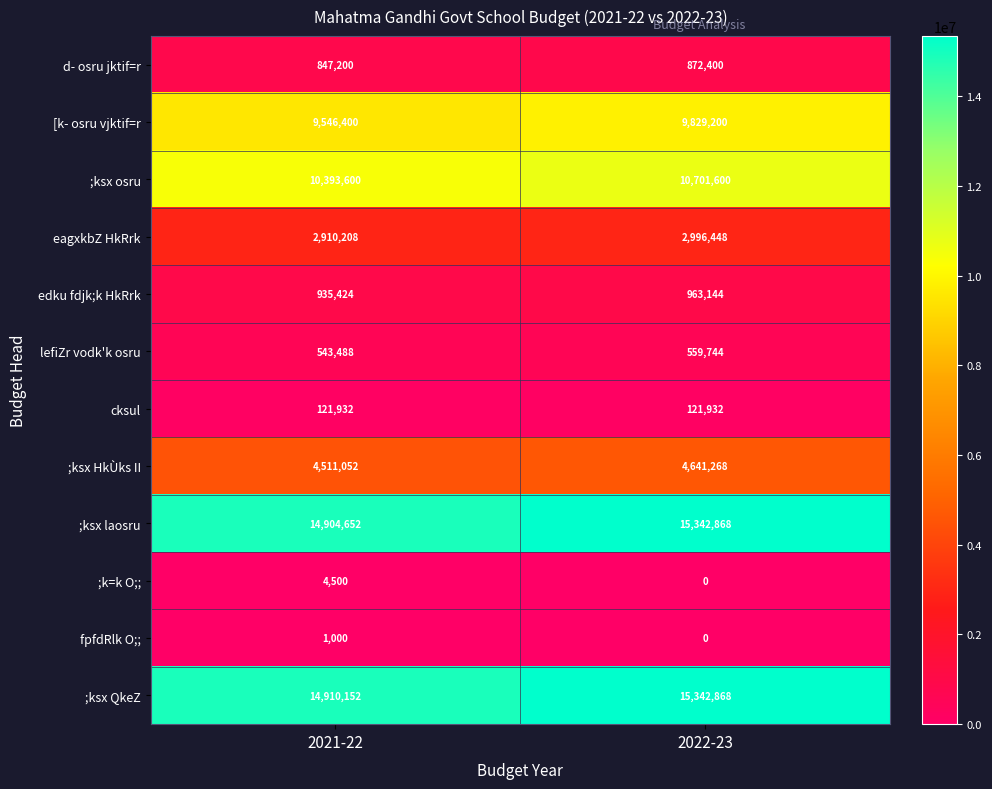

Reading left to right, list all the values displayed in this chart.

d- osru jktif=r: 847200	872400
[k- osru vjktif=r: 9546400	9829200
;ksx osru: 10393600	10701600
eagxkbZ HkRrk: 2910208	2996448
edku fdjk;k HkRrk: 935424	963144
lefiZr vodk'k osru: 543488	559744
cksul: 121932	121932
;ksx HkÙks II: 4511052	4641268
;ksx laosru: 14904652	15342868
;k=k O;;: 4500	0
fpfdRlk O;;: 1000	0
;ksx QkeZ: 14910152	15342868